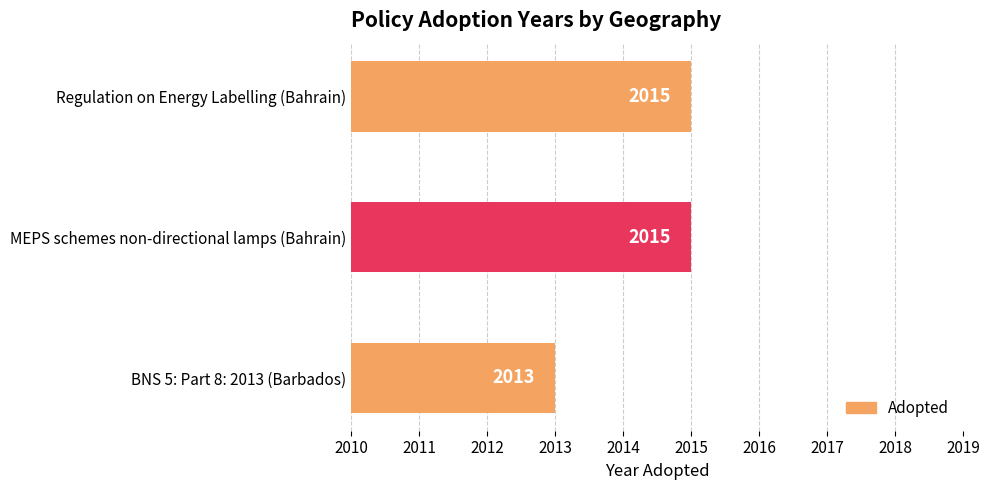

The chart shows a value of 3091 at MEPS schemes non-directional lamps (Bahrain). True or false?

False